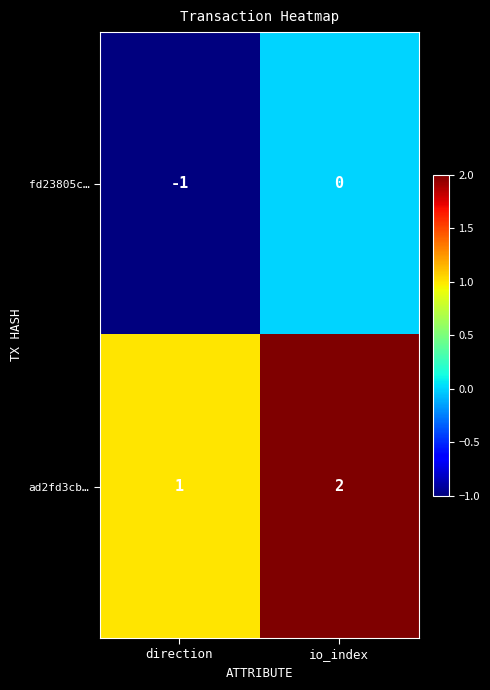

At which label is ad2fd3cb… closest to 1?

direction